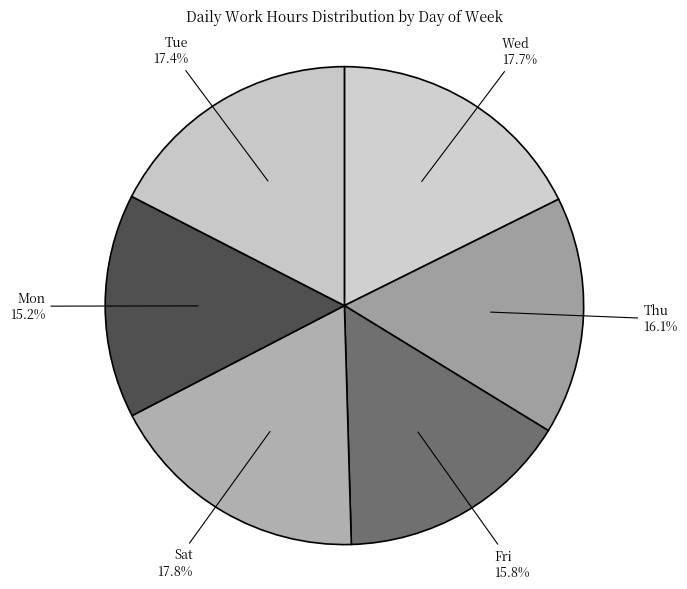

To the nearest percent, what is the average slice percentage?

17%